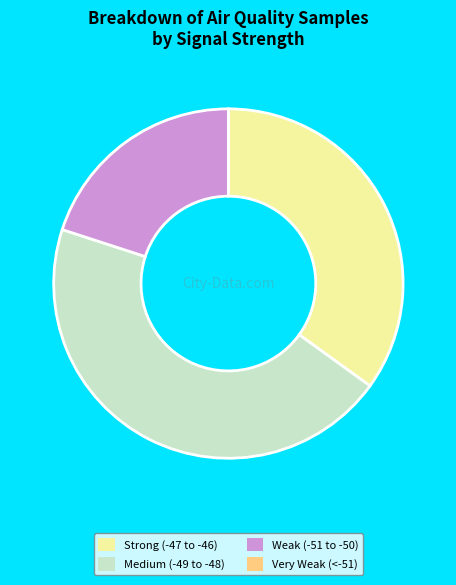

Do Strong (-47 to -46) and Medium (-49 to -48) together represent more than half of the pie?

Yes